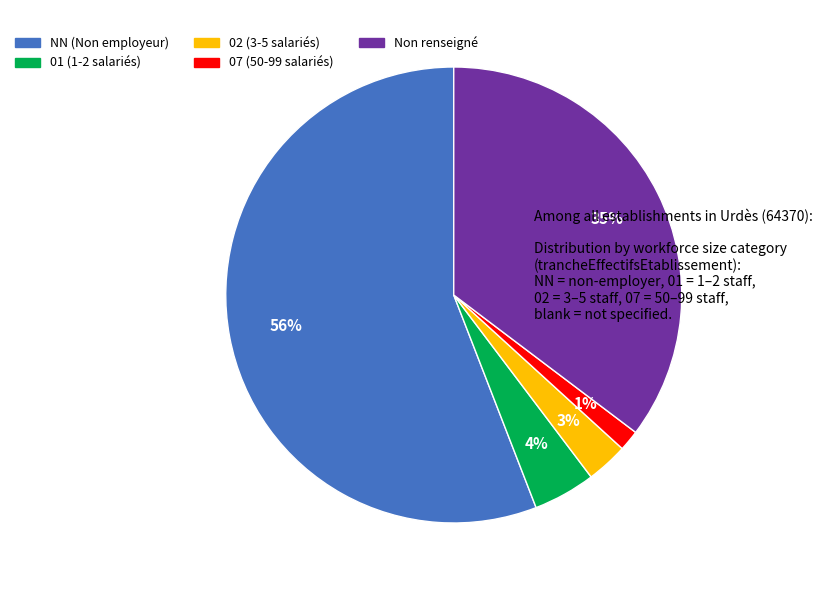

Which category has the smallest portion of the pie?

07 (50-99 salariés)